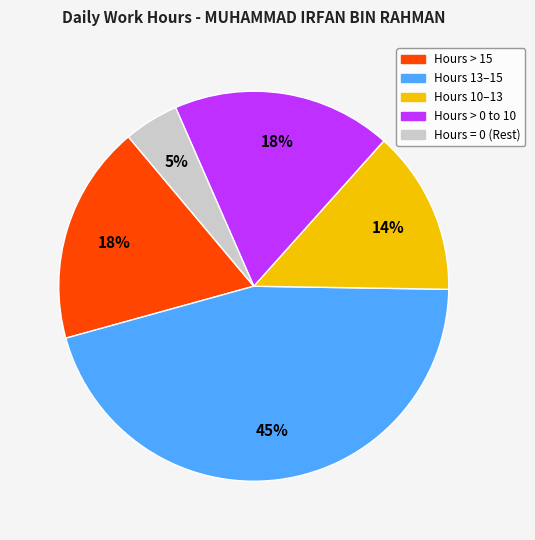

Is there a majority slice in this chart?

No